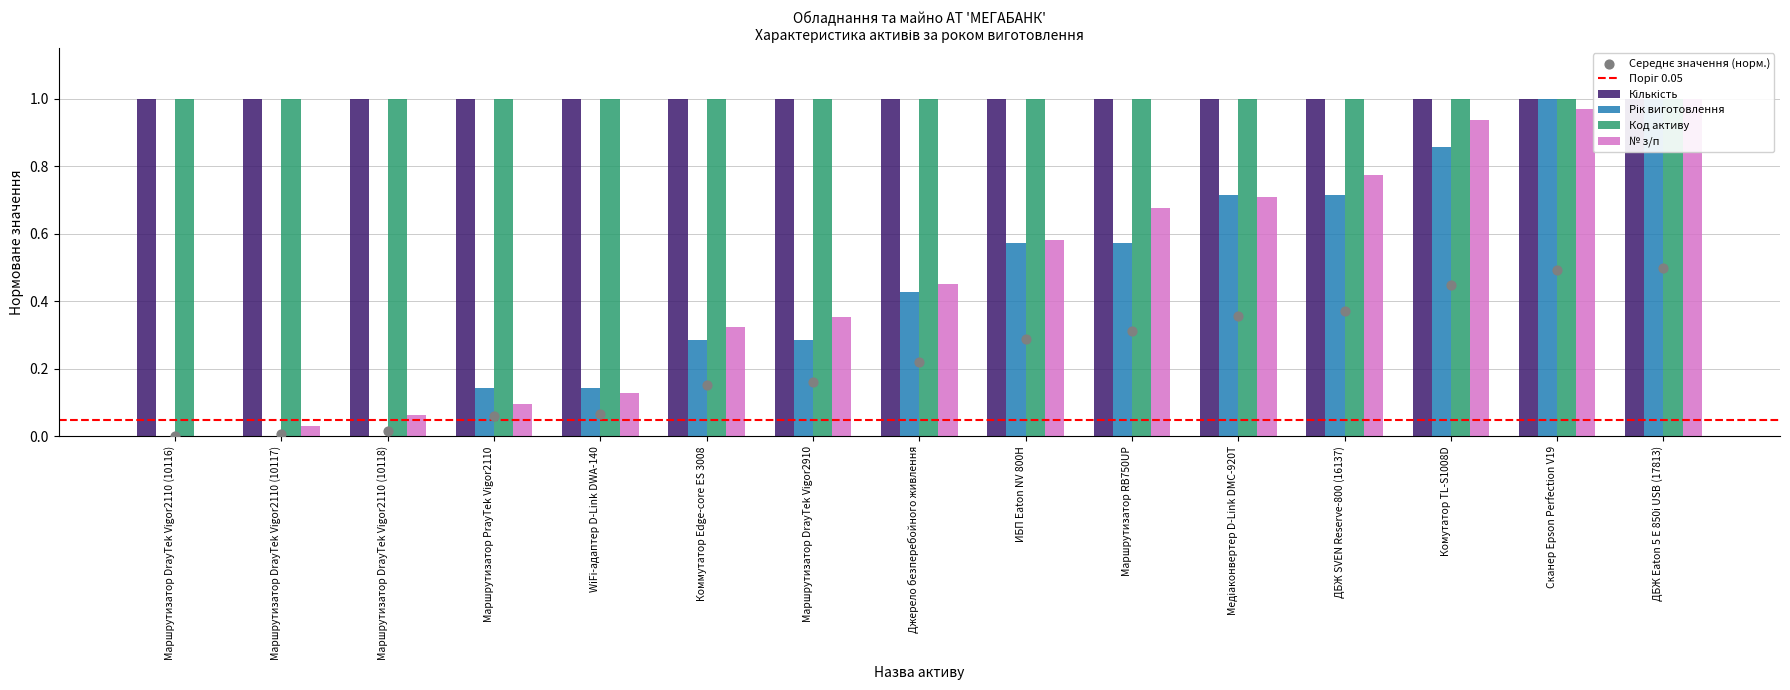

Which series has the widest spread of Y values?

Рік виготовлення